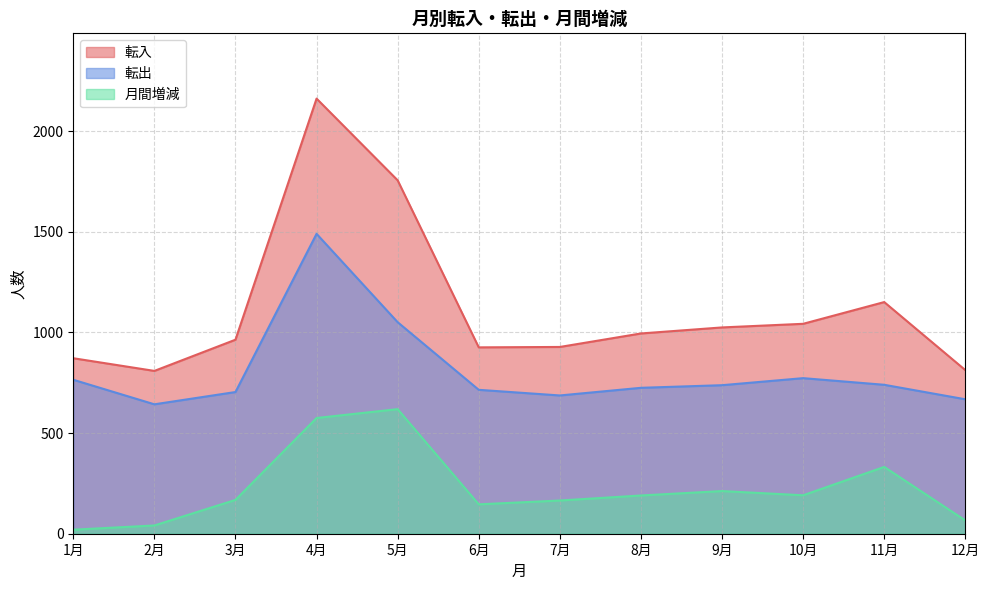

What are all the series names shown in the legend?

転入, 転出, 月間増減